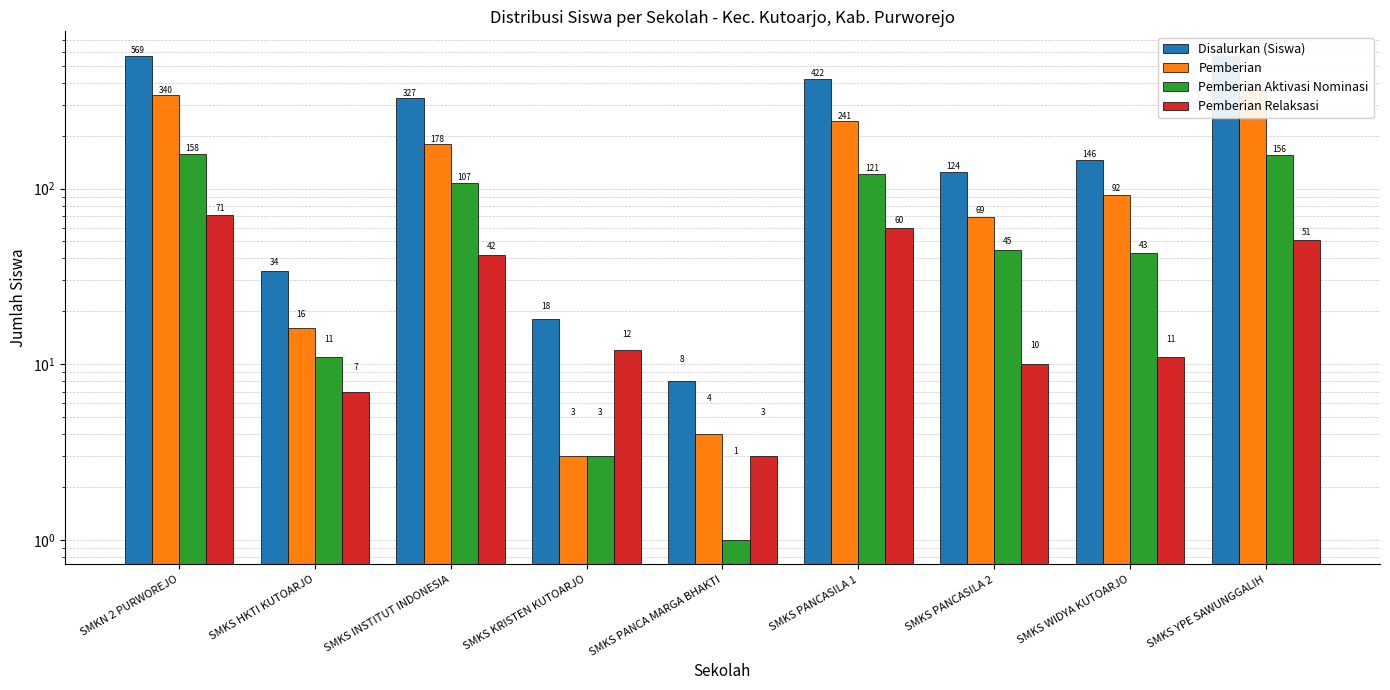

True or false: Pemberian has a value of 157 at SMKS WIDYA KUTOARJO.

False